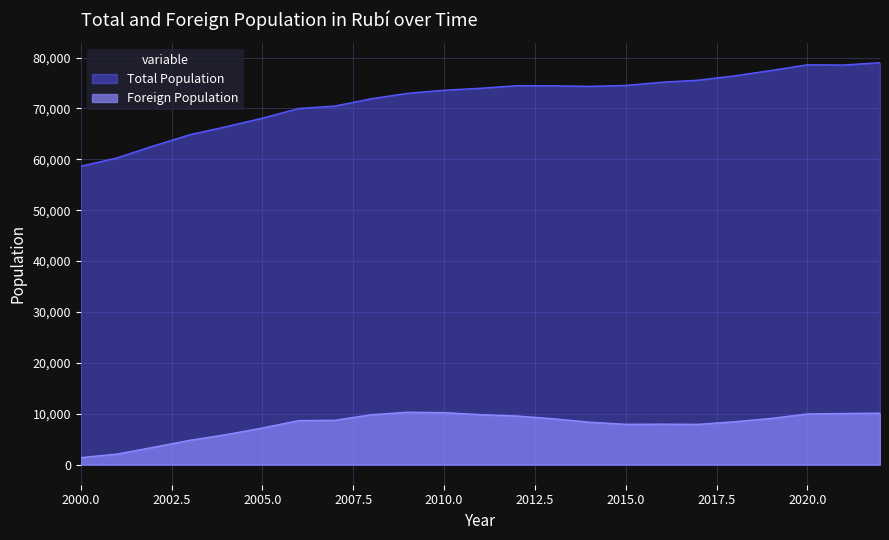

Which category has the highest value in the Total Population series?

2022